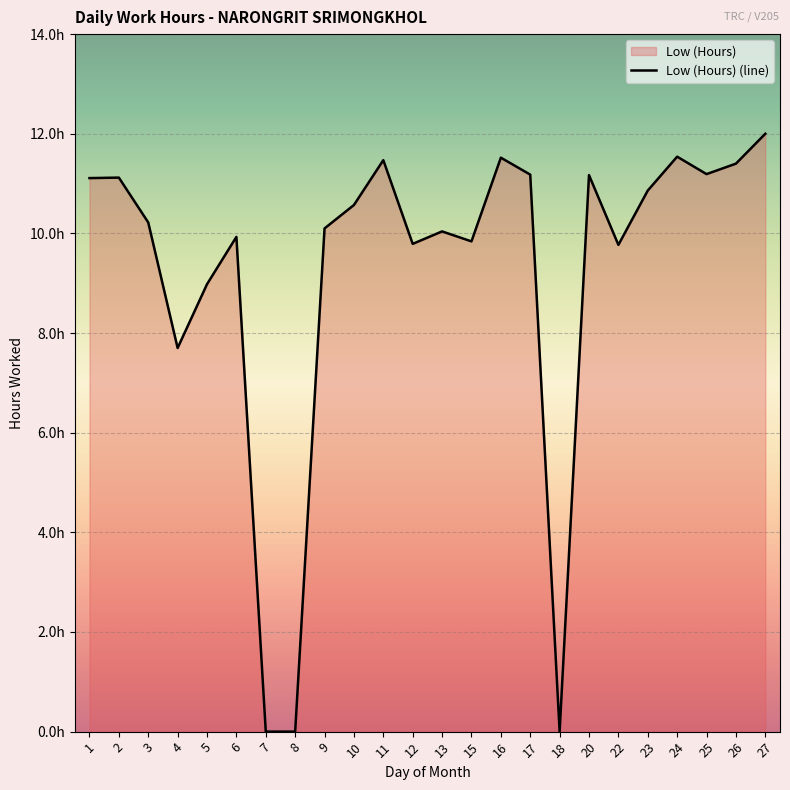

What is the value of the 9th point from the left?

10.1